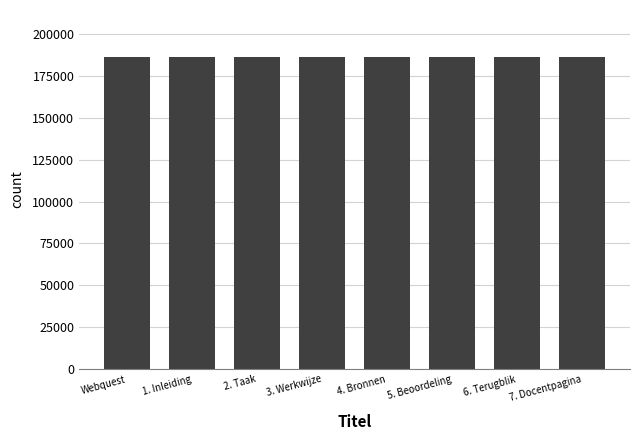

What position from the left is 4. Bronnen?

5